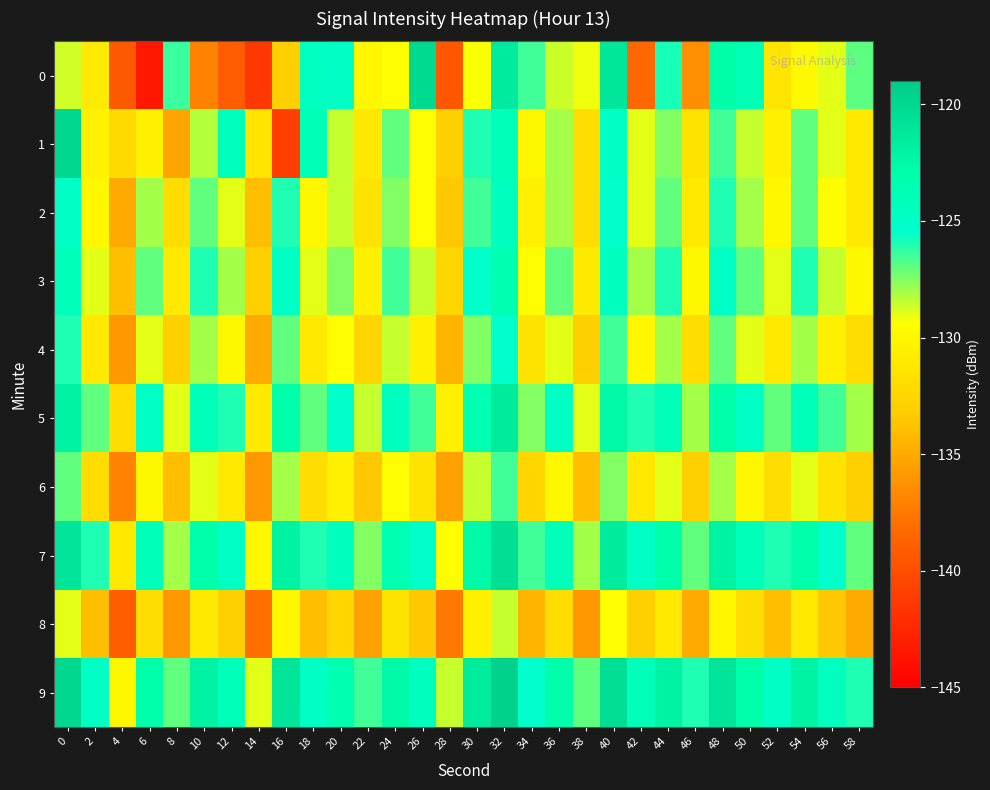

Reading left to right, list all the values displayed in this chart.

0: 0=-128.7	2=-130.9	4=-139.3	6=-143.4	8=-126.4	10=-137.1	12=-139.1	14=-141.4	16=-133.0	18=-124.7	20=-125.0	22=-129.9	24=-129.4	26=-120.1	28=-139.4	30=-129.4	32=-121.5	34=-126.5	36=-128.6	38=-129.2	40=-121.2	42=-138.4	44=-125.9	46=-136.4	48=-122.9	50=-123.7	52=-131.4	54=-129.8	56=-129.0	58=-126.9
1: 0=-119.9	2=-130.3	4=-132.2	6=-130.4	8=-135.3	10=-128.3	12=-124.4	14=-131.3	16=-141.0	18=-124.0	20=-128.5	22=-131.0	24=-127.0	26=-129.5	28=-133.0	30=-126.0	32=-124.0	34=-130.0	36=-128.0	38=-132.0	40=-125.0	42=-129.0	44=-127.5	46=-131.5	48=-126.5	50=-128.5	52=-130.5	54=-127.0	56=-129.0	58=-131.0
2: 0=-125.0	2=-130.0	4=-135.0	6=-128.0	8=-132.0	10=-127.0	12=-129.0	14=-134.0	16=-126.0	18=-130.0	20=-128.5	22=-131.5	24=-127.5	26=-129.5	28=-133.5	30=-126.5	32=-124.5	34=-130.5	36=-128.0	38=-132.0	40=-125.5	42=-129.0	44=-127.0	46=-131.0	48=-126.0	50=-128.0	52=-130.0	54=-127.0	56=-129.5	58=-131.0
3: 0=-124.0	2=-129.0	4=-134.0	6=-127.0	8=-131.0	10=-126.0	12=-128.0	14=-133.0	16=-125.0	18=-129.0	20=-127.5	22=-130.5	24=-126.5	26=-128.5	28=-132.5	30=-125.5	32=-123.5	34=-129.5	36=-127.0	38=-131.0	40=-124.5	42=-128.0	44=-126.0	46=-130.0	48=-125.0	50=-127.0	52=-129.0	54=-126.0	56=-128.5	58=-130.0
4: 0=-126.0	2=-131.0	4=-136.0	6=-129.0	8=-133.0	10=-128.0	12=-130.0	14=-135.0	16=-127.0	18=-131.0	20=-129.5	22=-132.5	24=-128.5	26=-130.5	28=-134.5	30=-127.5	32=-125.5	34=-131.5	36=-129.0	38=-133.0	40=-126.5	42=-130.0	44=-128.0	46=-132.0	48=-127.0	50=-129.0	52=-131.0	54=-128.0	56=-130.5	58=-132.0
5: 0=-122.0	2=-127.0	4=-132.0	6=-125.0	8=-129.0	10=-124.0	12=-126.0	14=-131.0	16=-123.0	18=-127.0	20=-125.5	22=-128.5	24=-124.5	26=-126.5	28=-130.5	30=-123.5	32=-121.5	34=-127.5	36=-125.0	38=-129.0	40=-122.5	42=-126.0	44=-124.0	46=-128.0	48=-123.0	50=-125.0	52=-127.0	54=-124.0	56=-126.5	58=-128.0
6: 0=-127.0	2=-132.0	4=-137.0	6=-130.0	8=-134.0	10=-129.0	12=-131.0	14=-136.0	16=-128.0	18=-132.0	20=-130.5	22=-133.5	24=-129.5	26=-131.5	28=-135.5	30=-128.5	32=-126.5	34=-132.5	36=-130.0	38=-134.0	40=-127.5	42=-131.0	44=-129.0	46=-133.0	48=-128.0	50=-130.0	52=-132.0	54=-129.0	56=-131.5	58=-133.0
7: 0=-121.0	2=-126.0	4=-131.0	6=-124.0	8=-128.0	10=-123.0	12=-125.0	14=-130.0	16=-122.0	18=-126.0	20=-124.5	22=-127.5	24=-123.5	26=-125.5	28=-129.5	30=-122.5	32=-120.5	34=-126.5	36=-124.0	38=-128.0	40=-121.5	42=-125.0	44=-123.0	46=-127.0	48=-122.0	50=-124.0	52=-126.0	54=-123.0	56=-125.5	58=-127.0
8: 0=-129.0	2=-134.0	4=-139.0	6=-132.0	8=-136.0	10=-131.0	12=-133.0	14=-138.0	16=-130.0	18=-134.0	20=-132.5	22=-135.5	24=-131.5	26=-133.5	28=-137.5	30=-130.5	32=-128.5	34=-134.5	36=-132.0	38=-136.0	40=-129.5	42=-133.0	44=-131.0	46=-135.0	48=-130.0	50=-132.0	52=-134.0	54=-131.0	56=-133.5	58=-135.0
9: 0=-120.0	2=-125.0	4=-130.0	6=-123.0	8=-127.0	10=-122.0	12=-124.0	14=-129.0	16=-121.0	18=-125.0	20=-123.5	22=-126.5	24=-122.5	26=-124.5	28=-128.5	30=-121.5	32=-119.5	34=-125.5	36=-123.0	38=-127.0	40=-120.5	42=-124.0	44=-122.0	46=-126.0	48=-121.0	50=-123.0	52=-125.0	54=-122.0	56=-124.5	58=-126.0